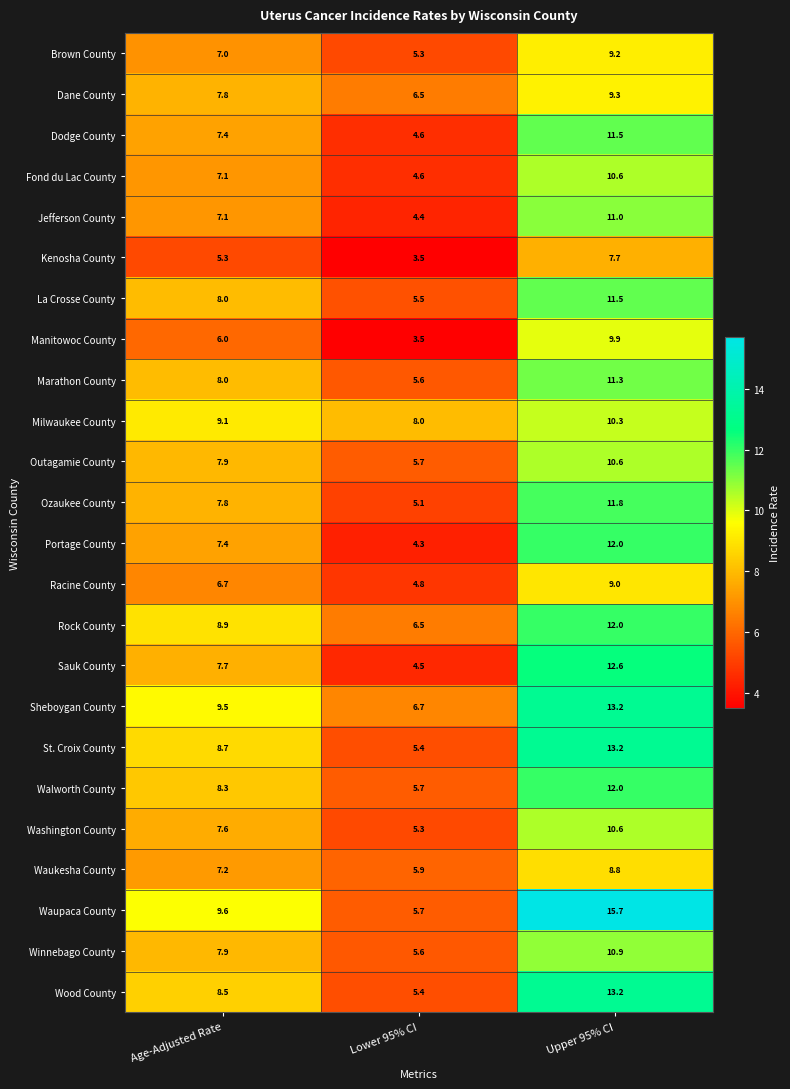

At which label does Kenosha County first exceed 5?

Age-Adjusted Rate